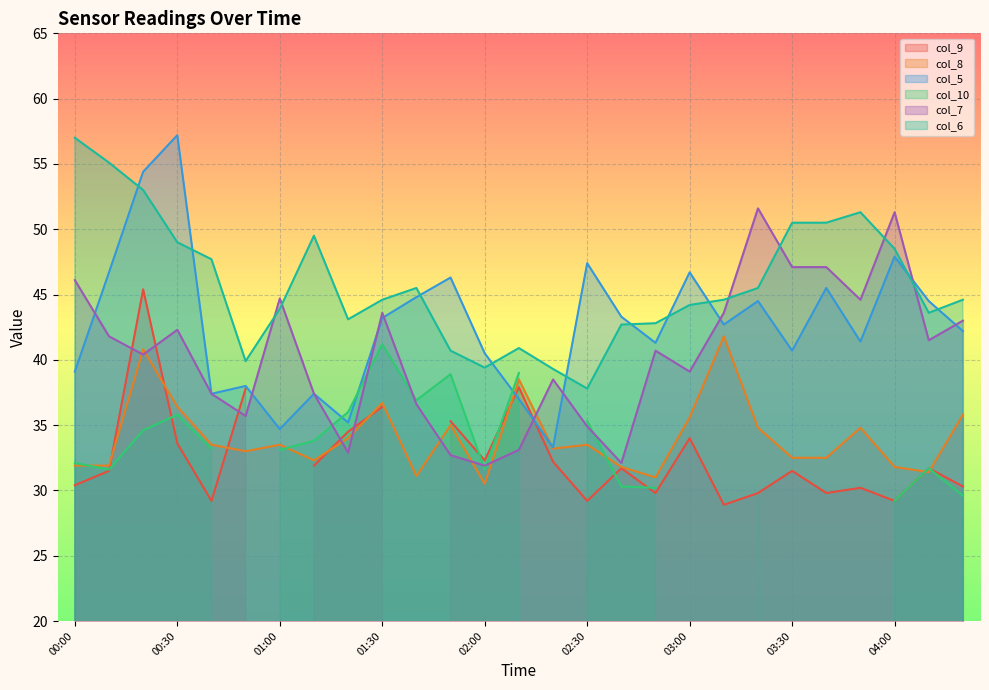

True or false: col_8 has a value of 31.8 at 04:00.

True